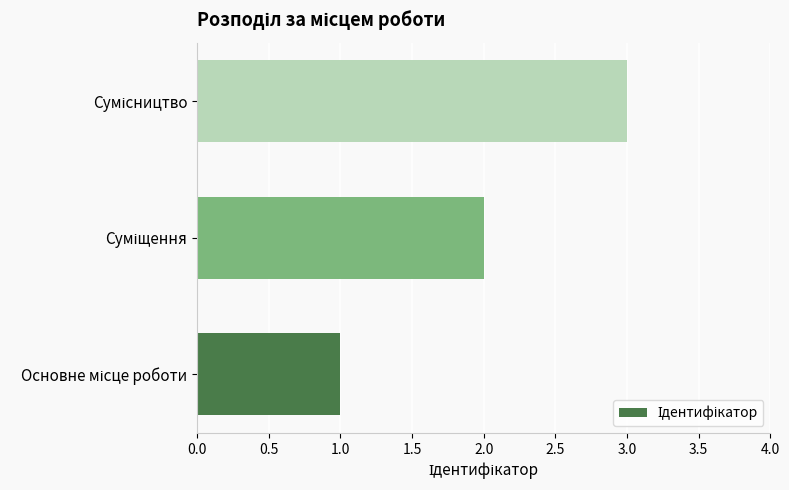

What is the maximum value shown in the chart?

3